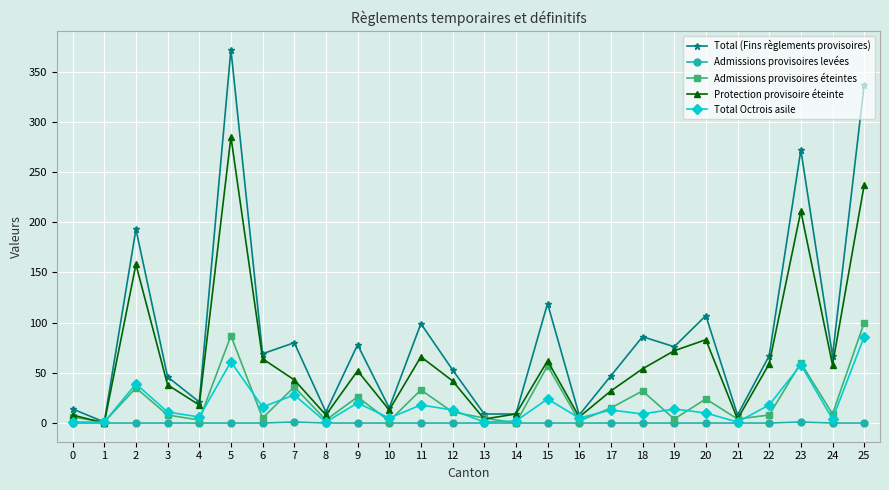

Which series has the largest range (max minus min)?

Total (Fins règlements provisoires)